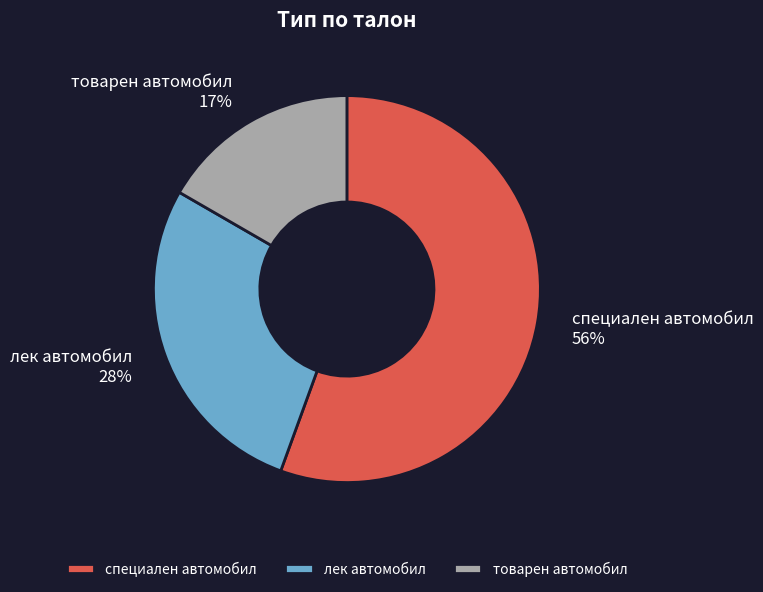

Is the sum of товарен автомобил and специален автомобил greater than half?

Yes